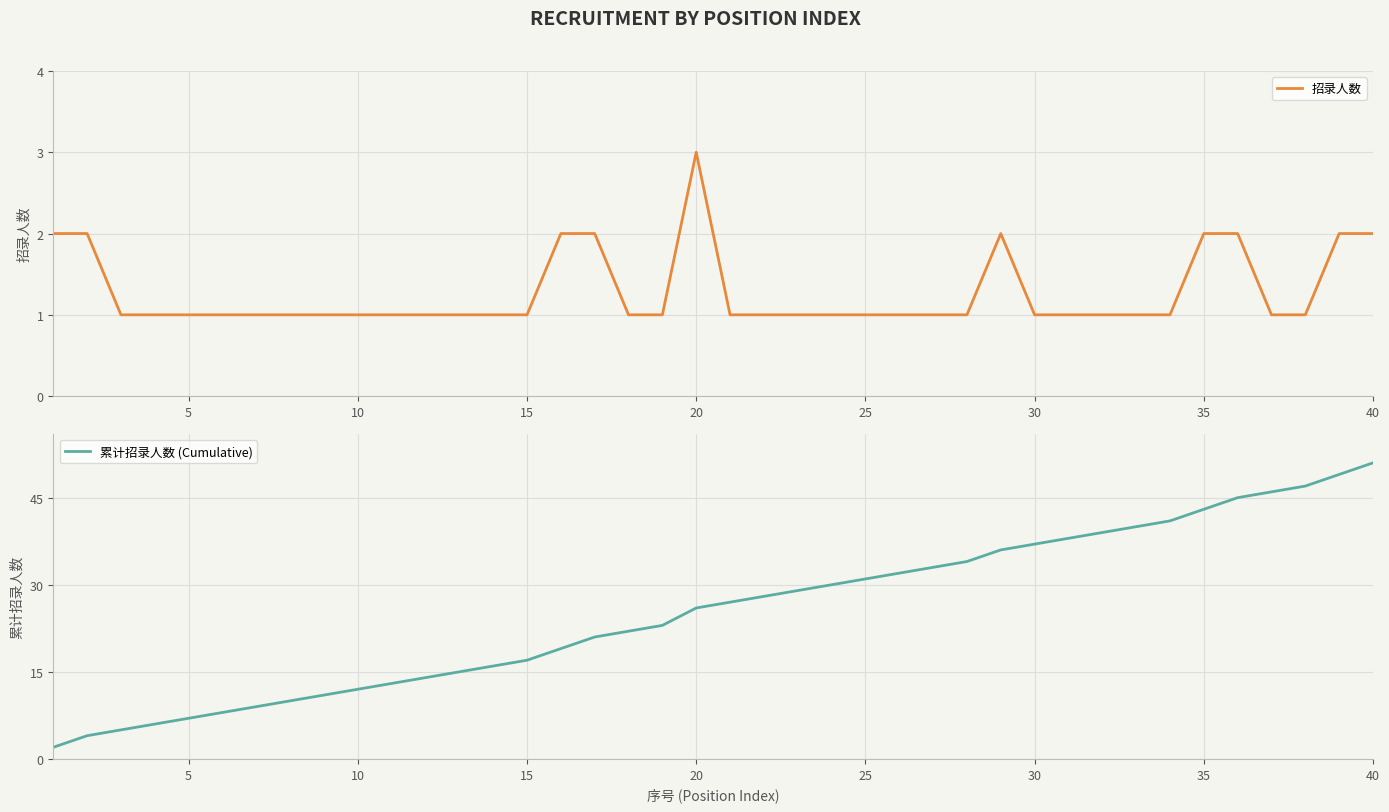

True or false: 招录人数 has a value of 1 at 35.

False